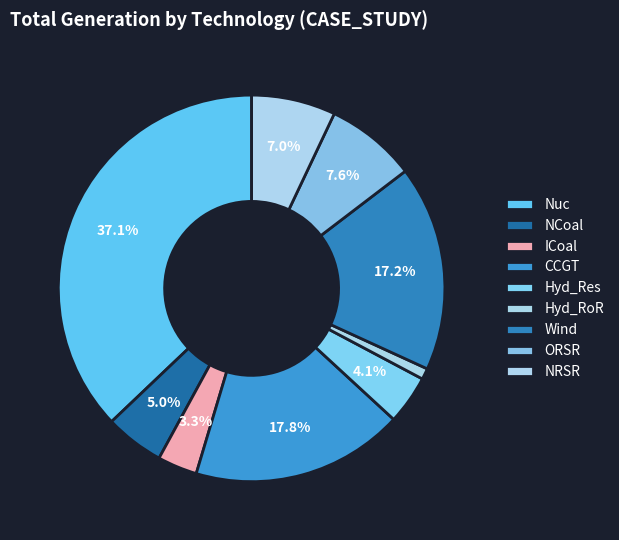

To the nearest percent, what is the difference between the CCGT and Hyd_RoR slice percentages?

17%